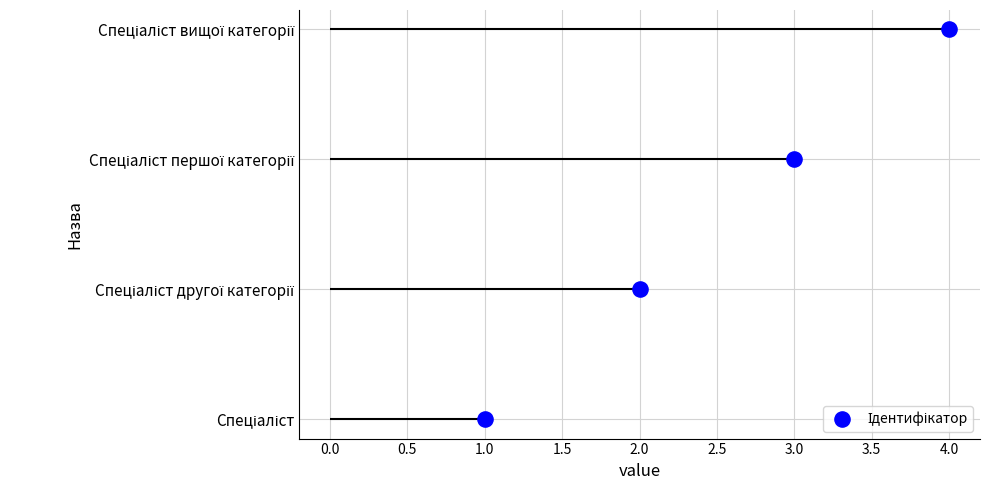

What is the change in value from 3.0 to 4.0?

+1